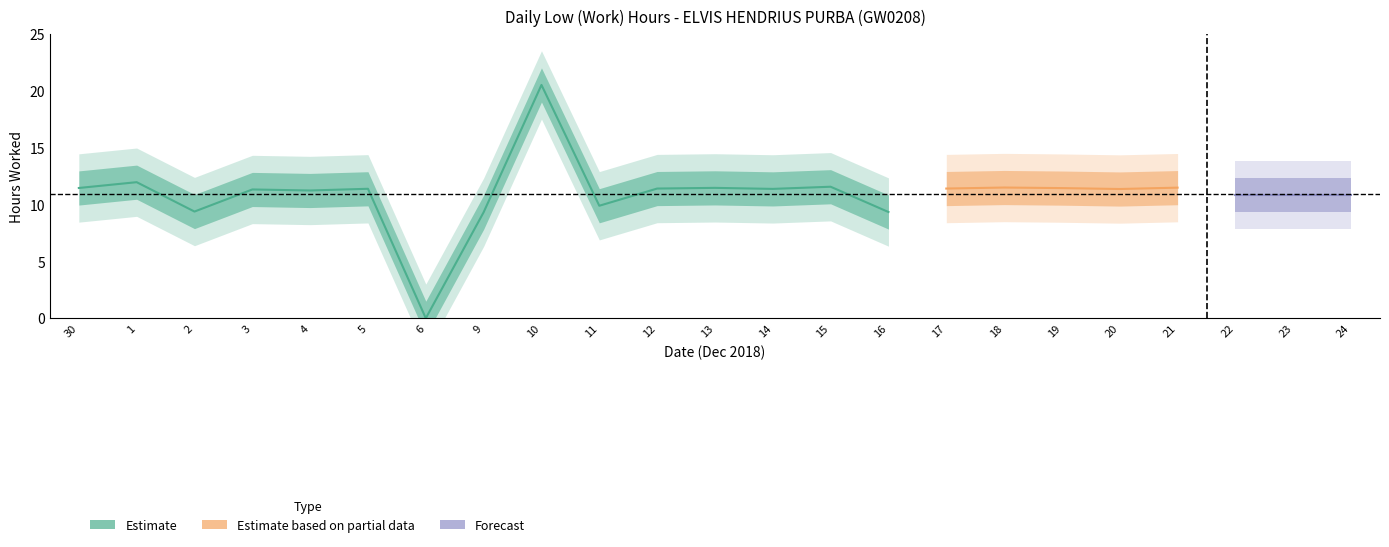

What is the average value?

10.9